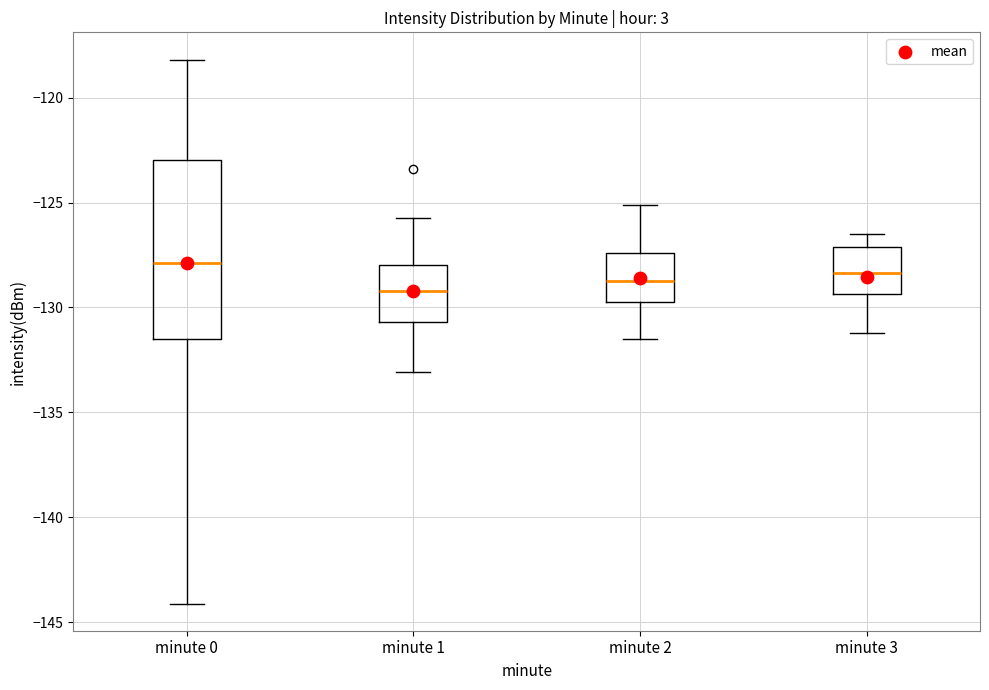

Where does the lower whisker of the box for minute 0 end on the y-axis? The values are not printed on the chart, so give them approximately, as read against the axis.

-144.0